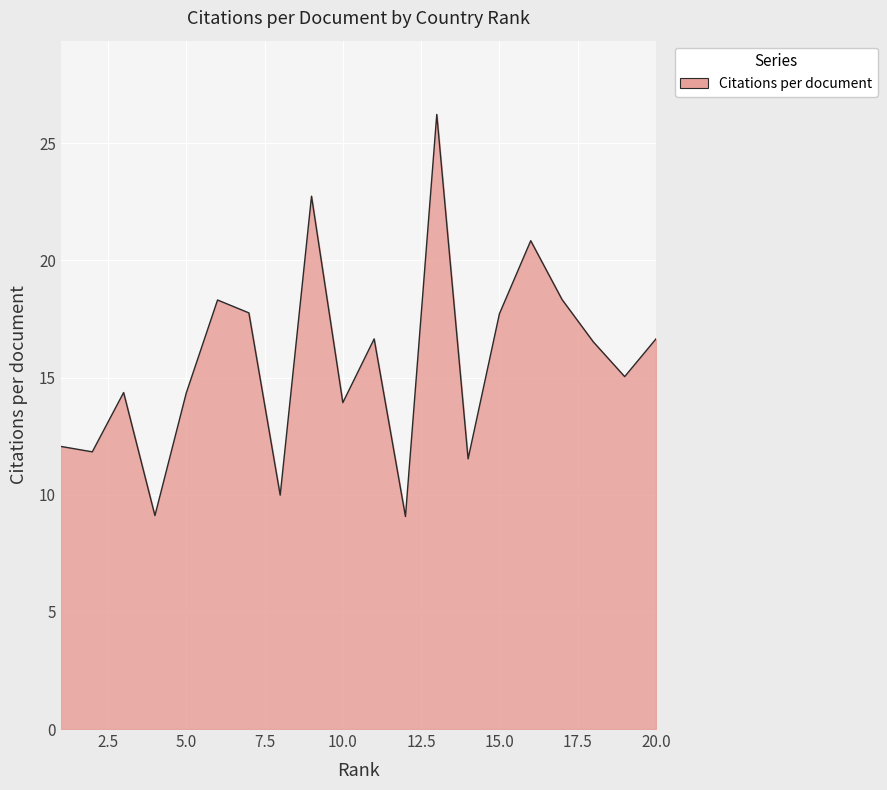

What is the difference between the maximum and minimum values?

17.2